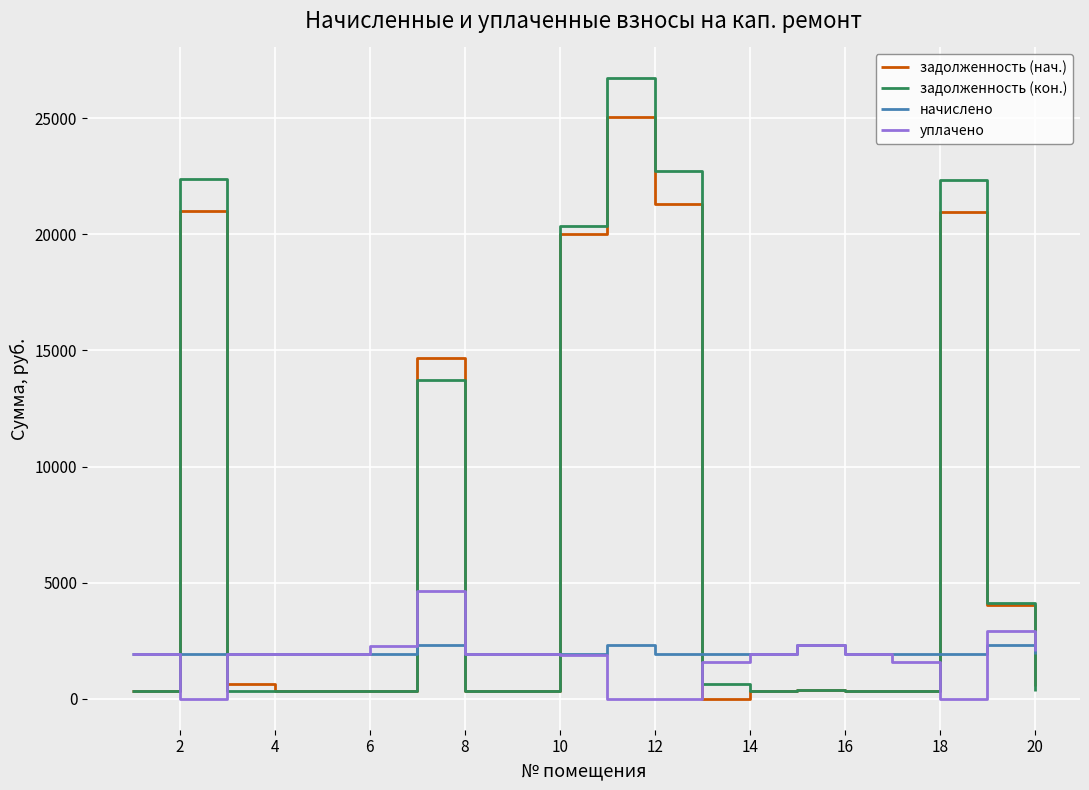

True or false: задолженность (кон.) and начислено cross at least once.

True